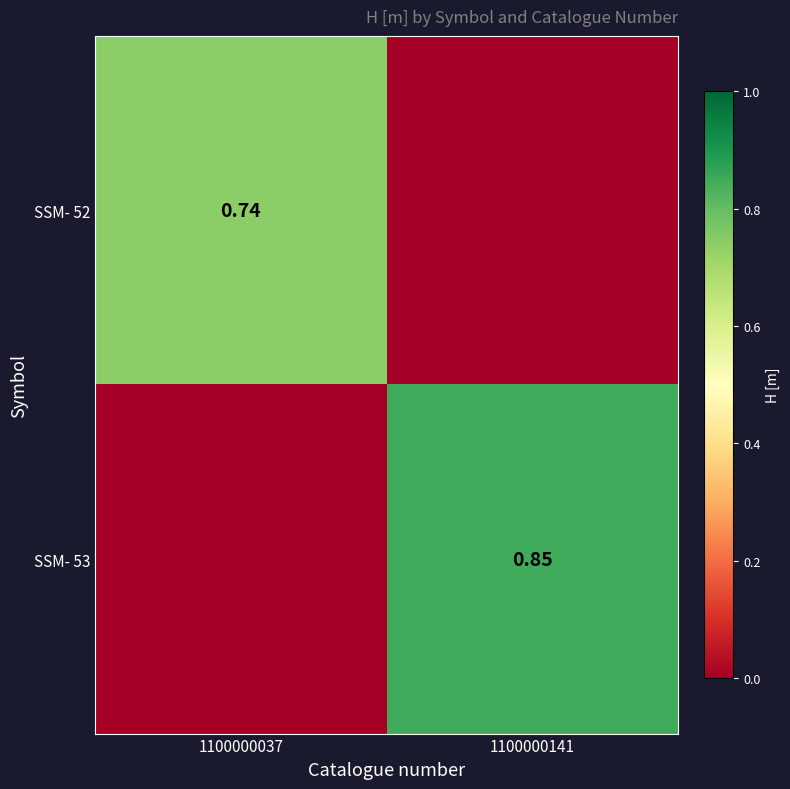

Is the value of SSM- 53 at 1100000141 greater than the value of SSM- 52 at 1100000037?

Yes